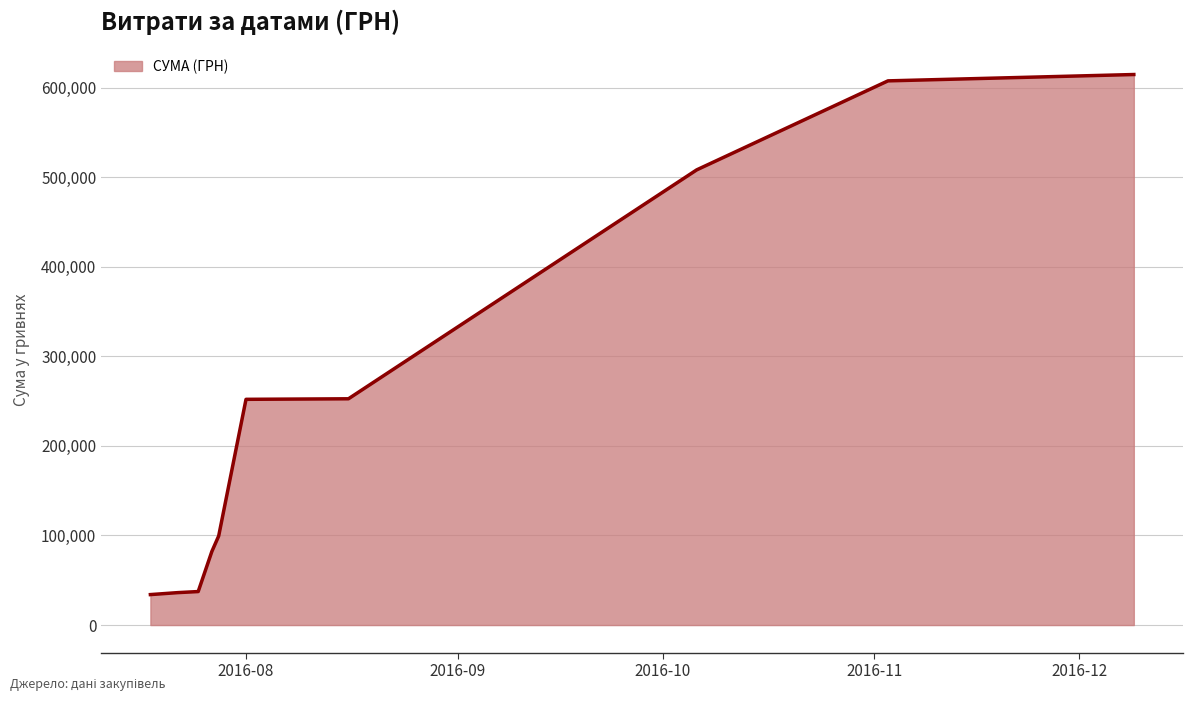

True or false: there are more than 0 points higher than both neighbors.

False